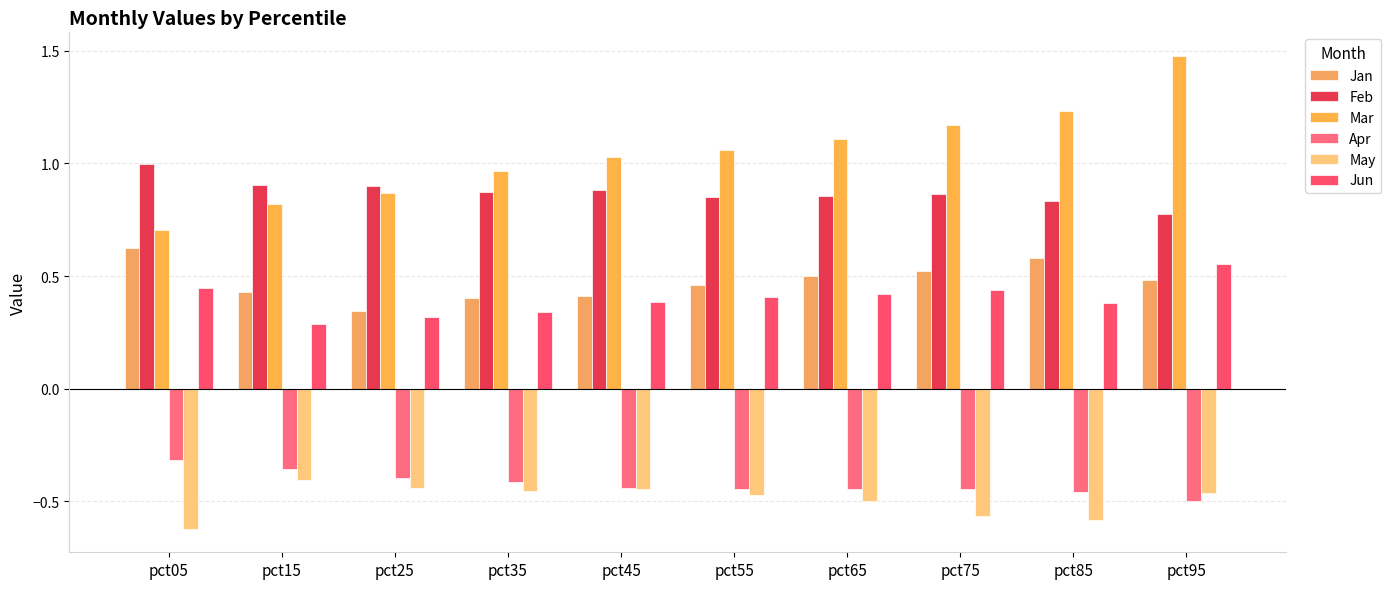

What is the average value of the May series?

-0.5